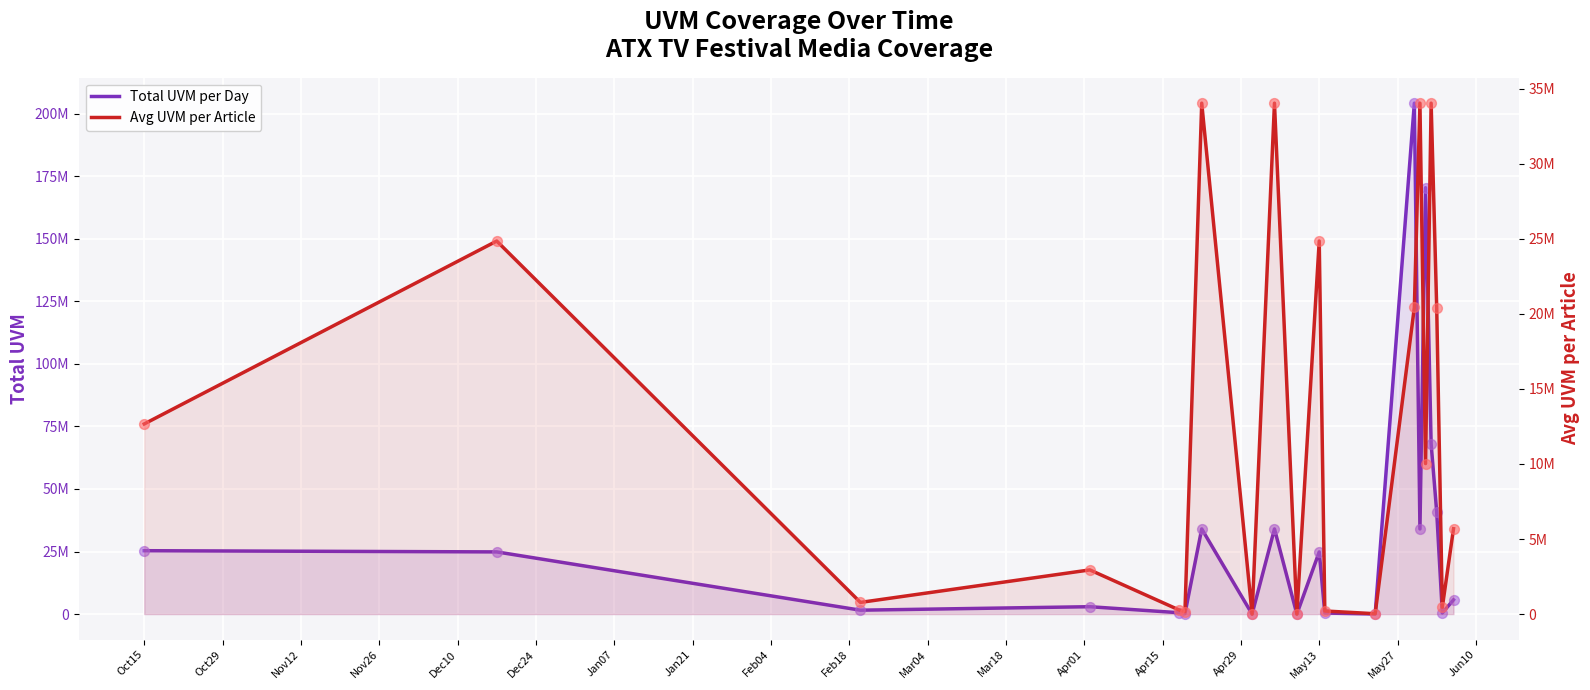

Which series contains the highest Y value?

Total UVM per Day